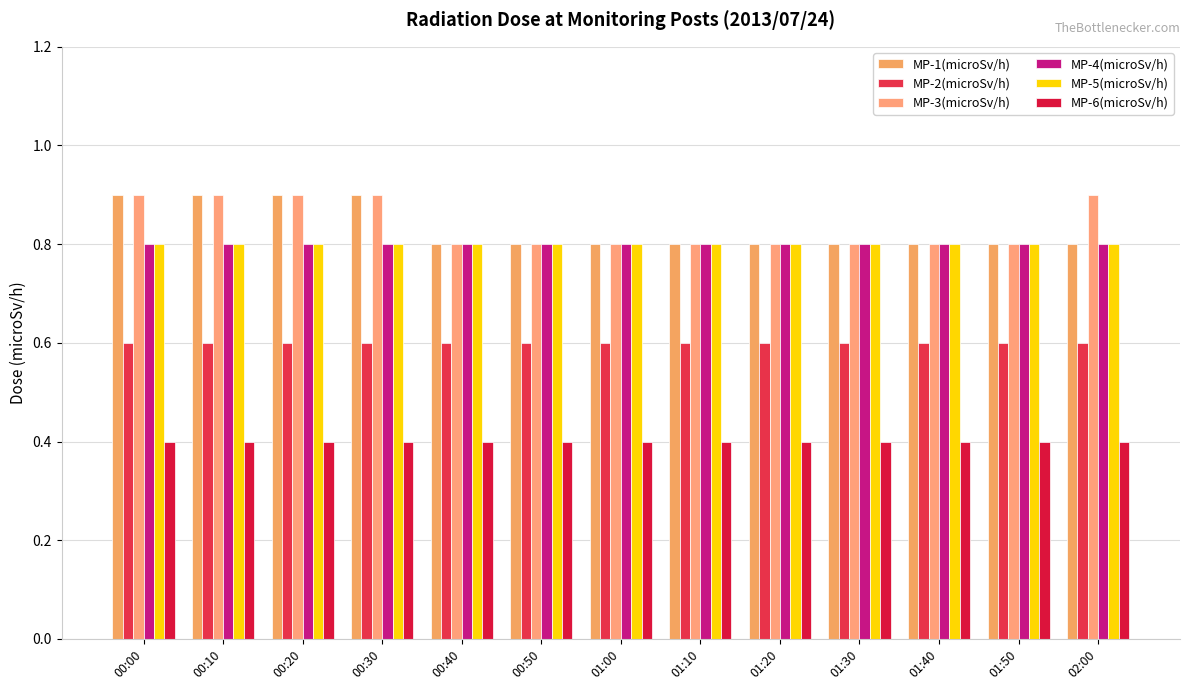

How many data points does each series have?

13